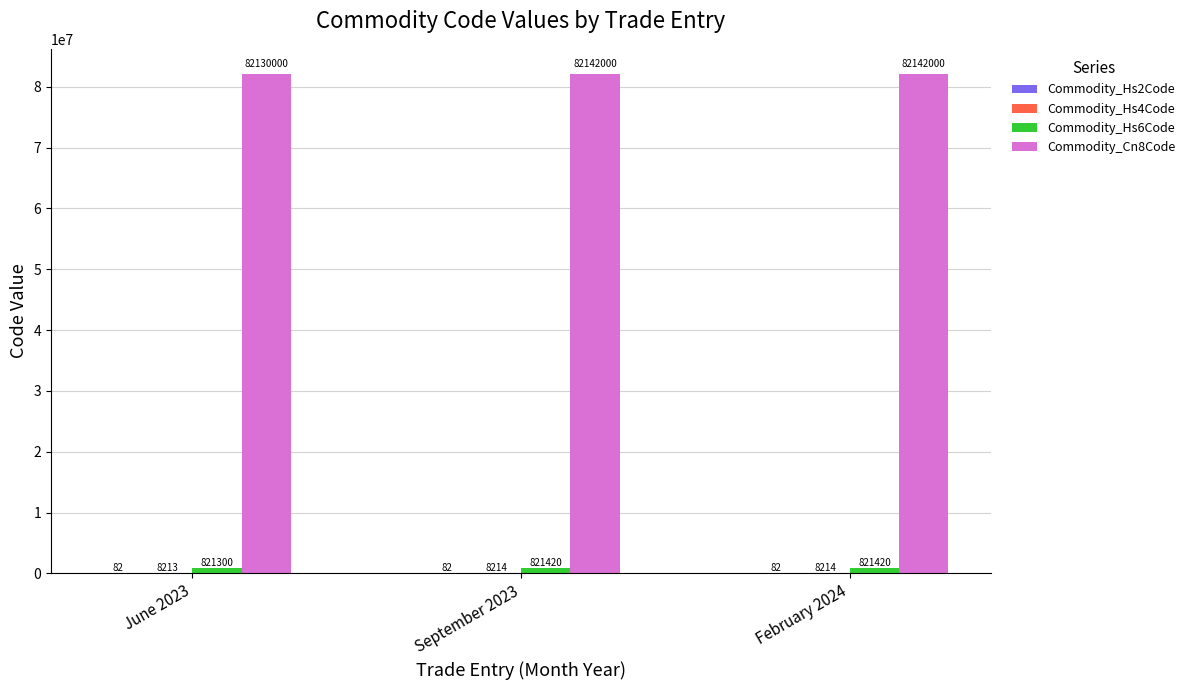

Are the bars horizontal?

No